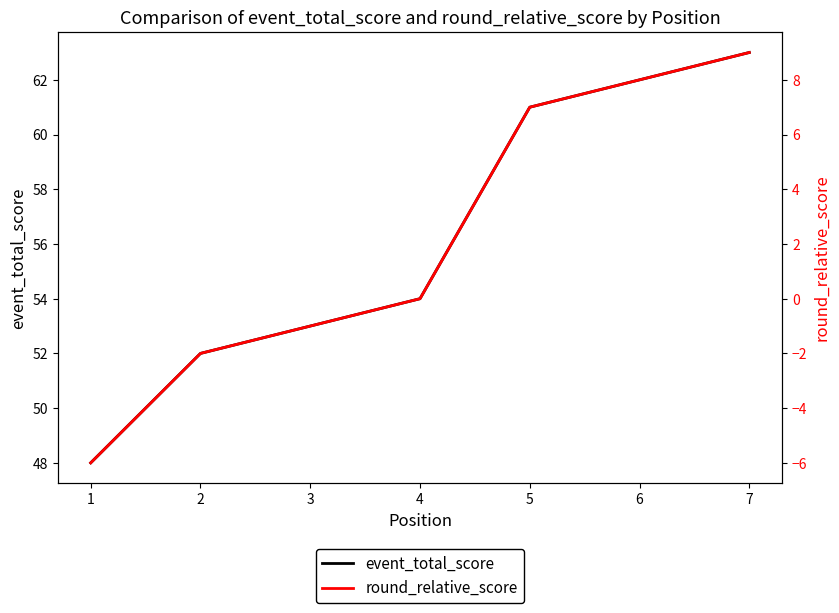

Which has a higher value, 5 or 2?

5